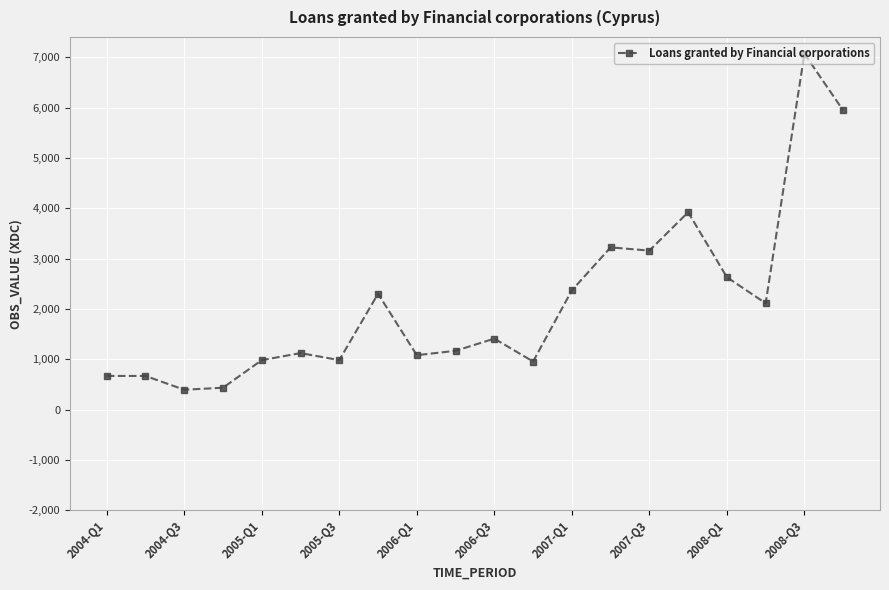

True or false: there are more than 1 points higher than both neighbors.

True